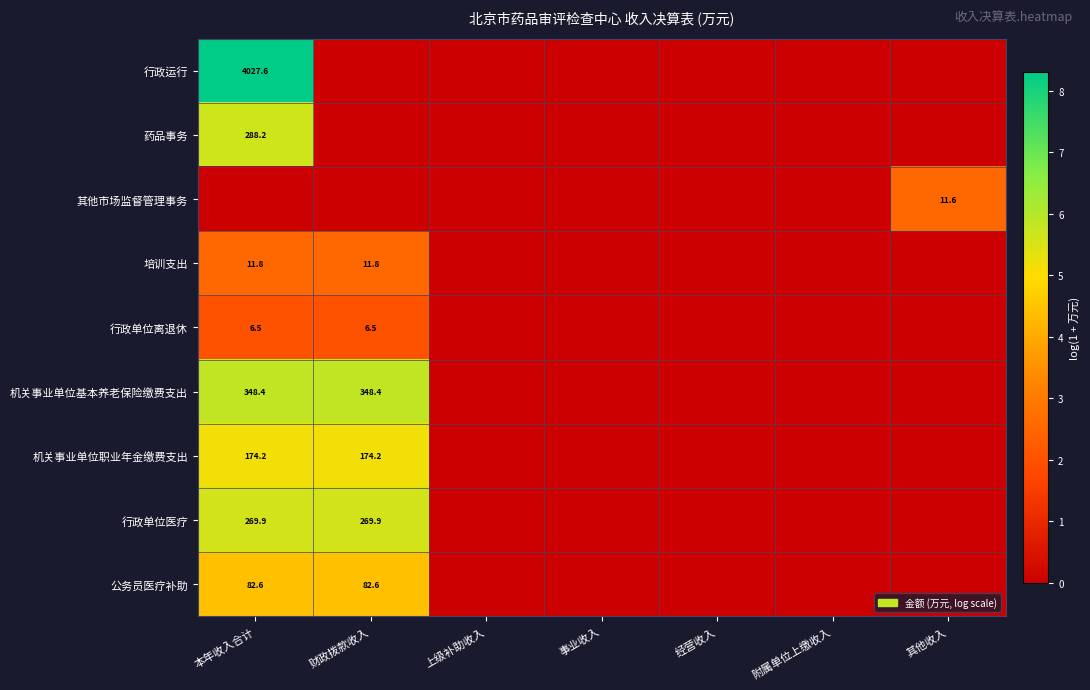

True or false: 公务员医疗补助 has a value of 82.6 at 本年收入合计.

True